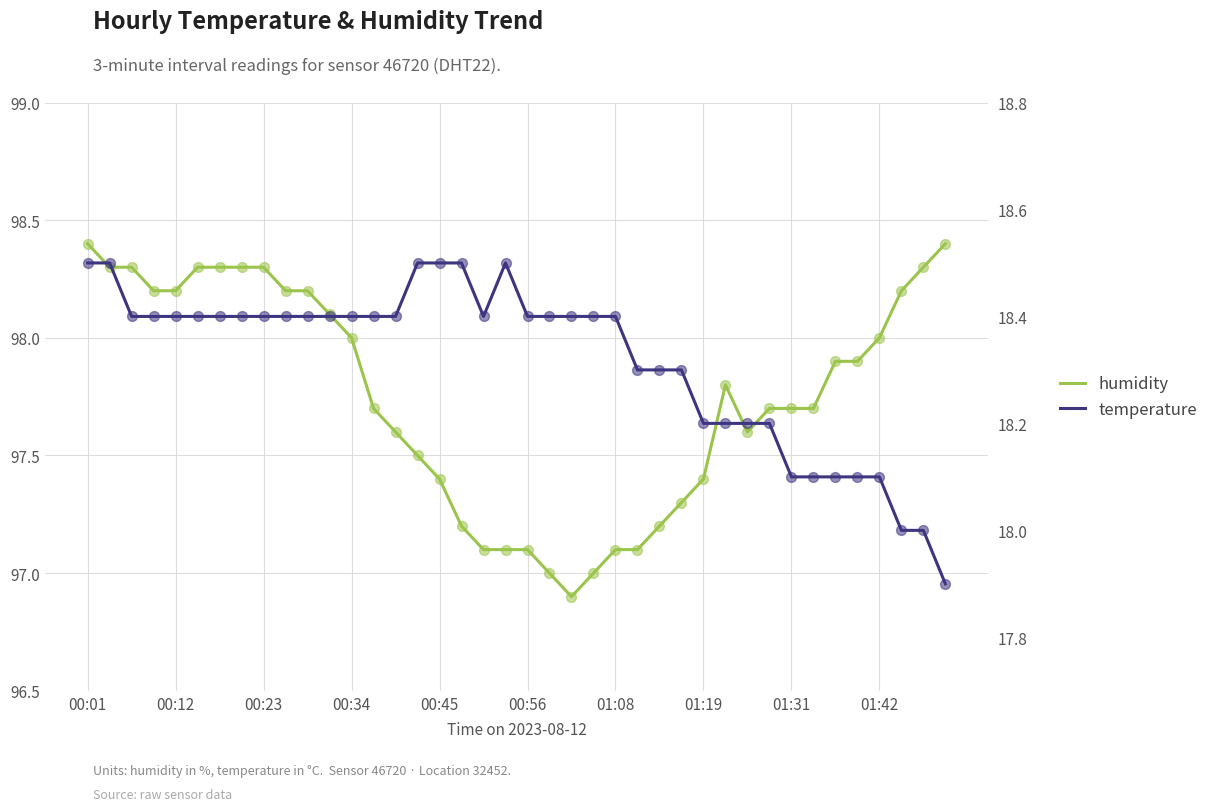

Which series contains the highest Y value?

humidity